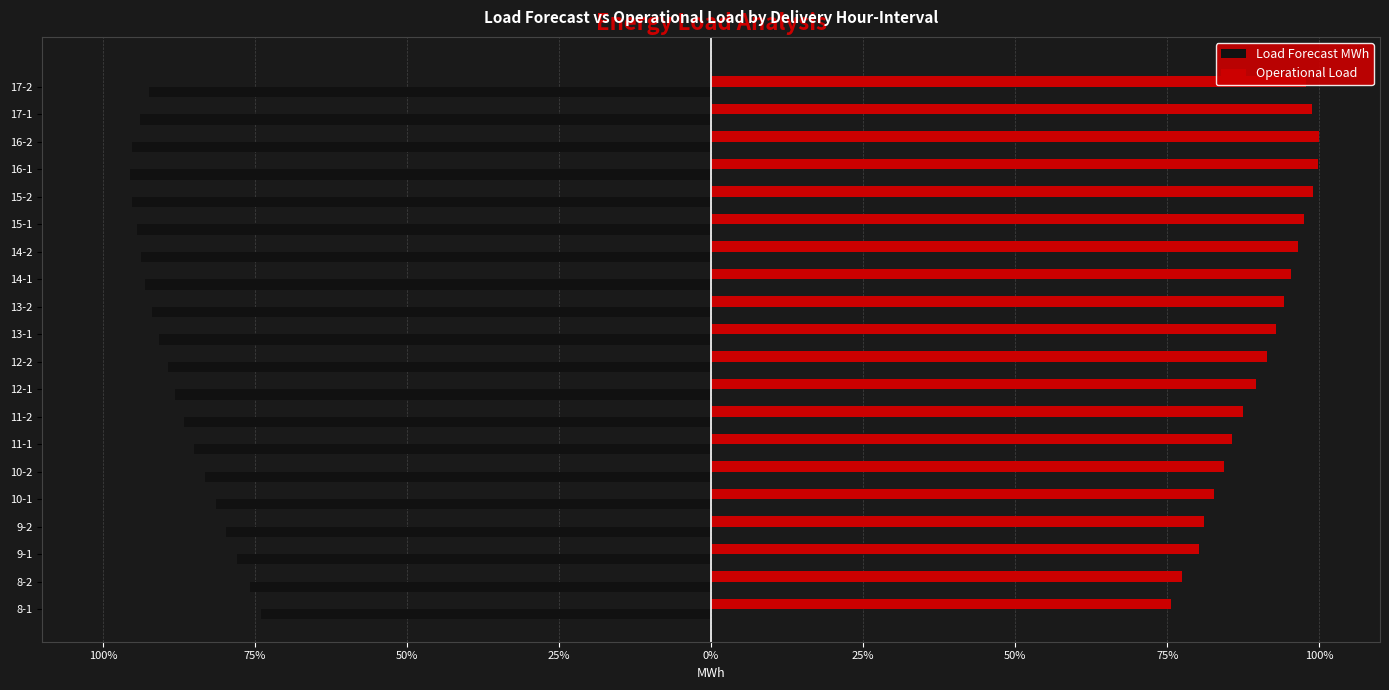

What are all the series names shown in the legend?

Load Forecast MWh, Operational Load